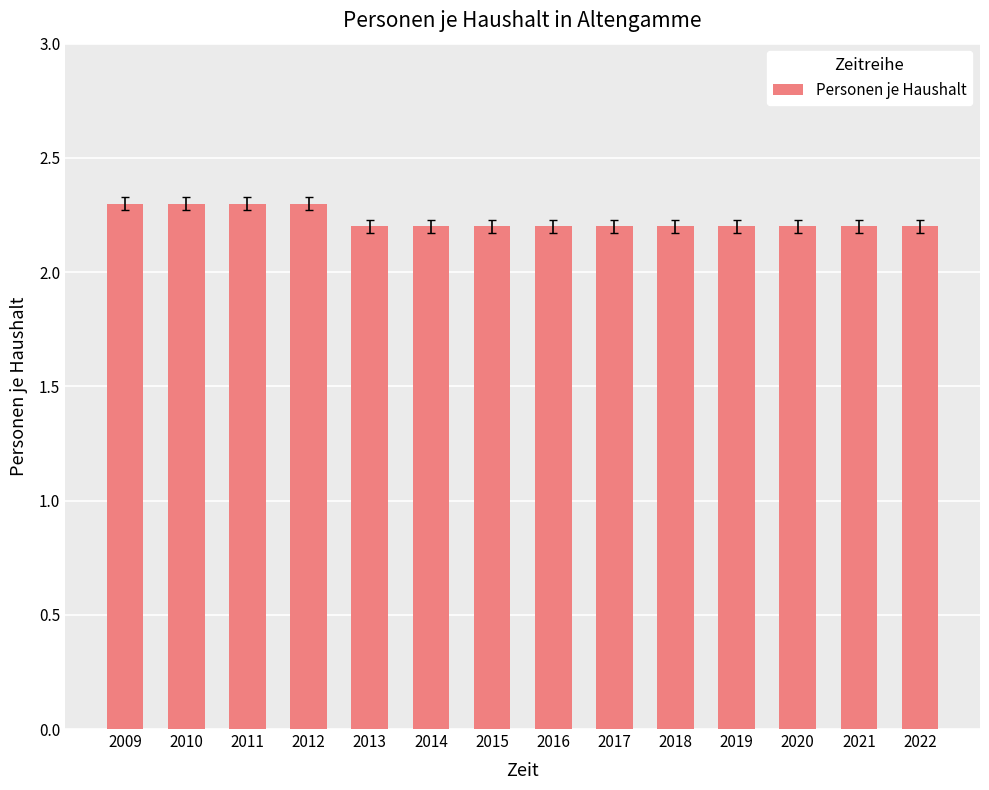

What is the ratio of the value at 2015 to the value at 2018?

1.0